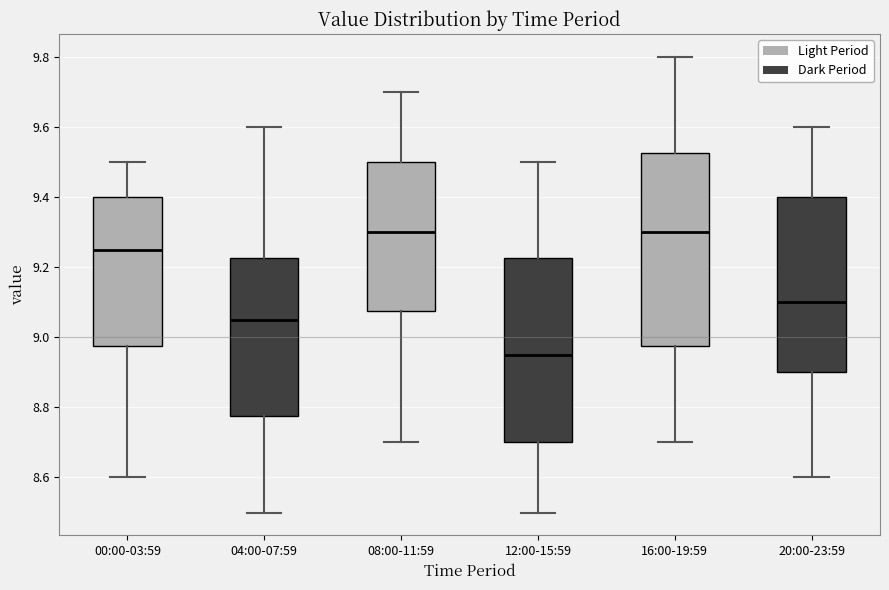

Where does the lower whisker of the box for 20:00-23:59 end on the y-axis? The values are not printed on the chart, so give them approximately, as read against the axis.

8.60